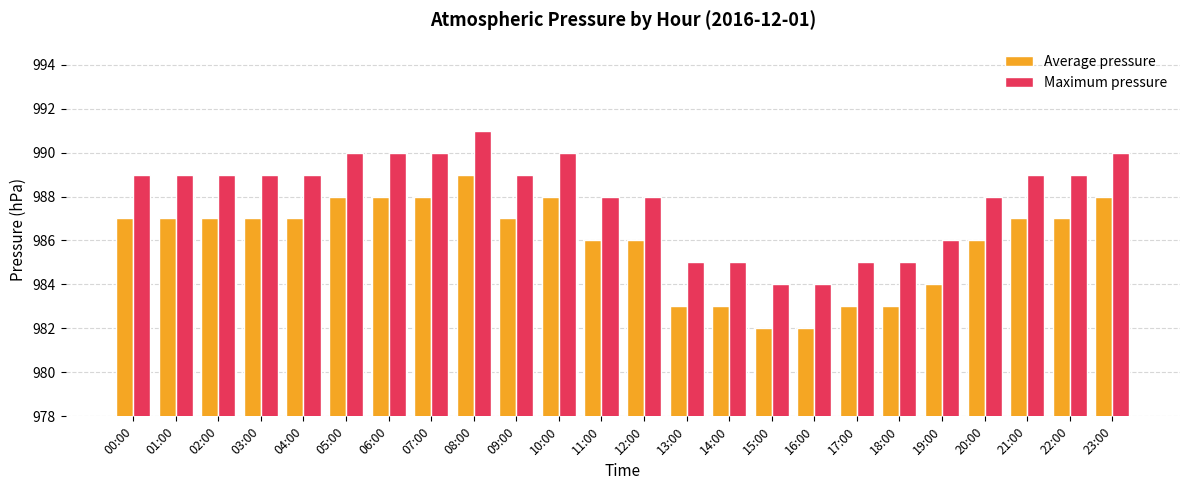

What is the greatest value displayed?

991